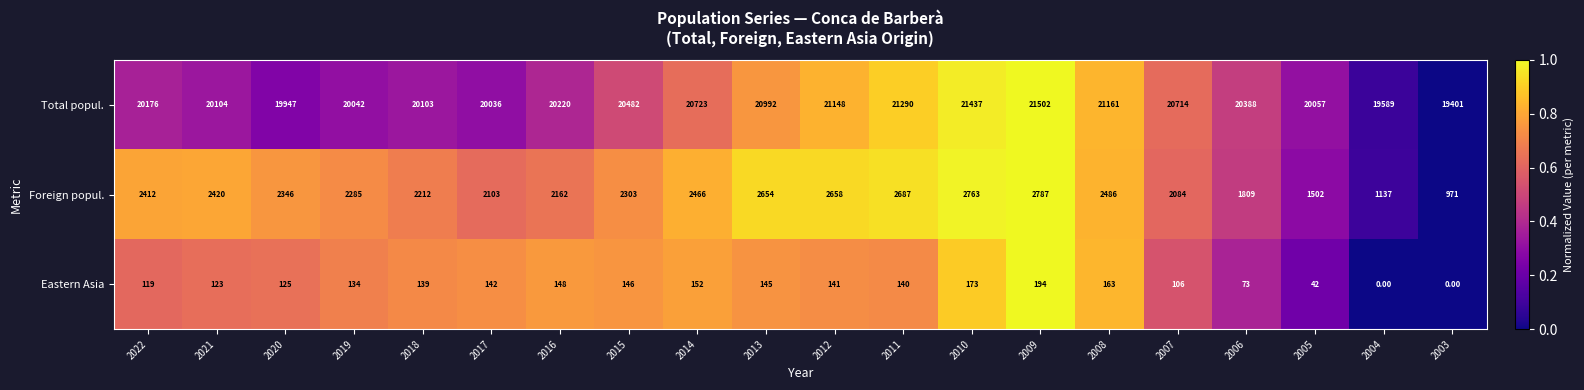

What is the sum of the Foreign popul. values at 2005 and 2020?

3848